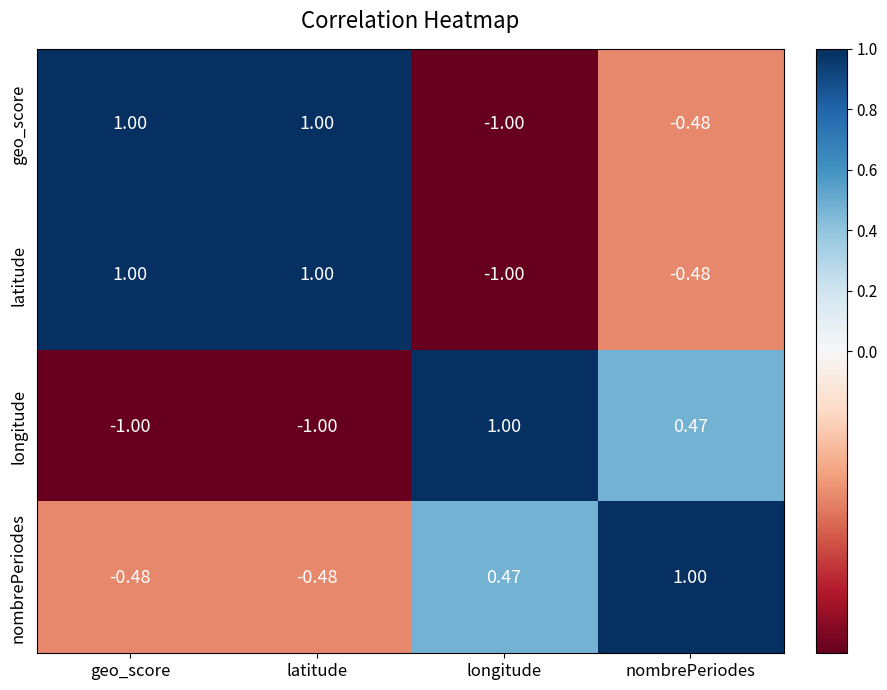

At which label does nombrePeriodes reach its peak?

nombrePeriodes